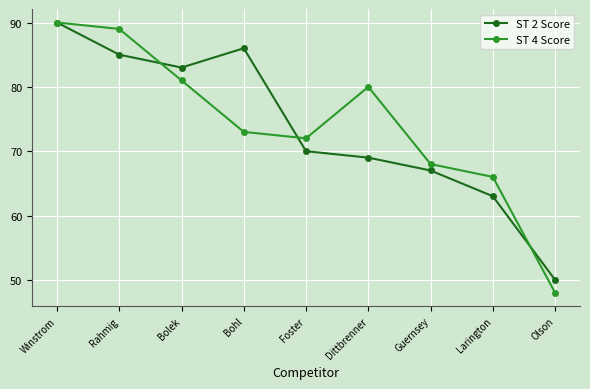

How many data points does each series have?

9